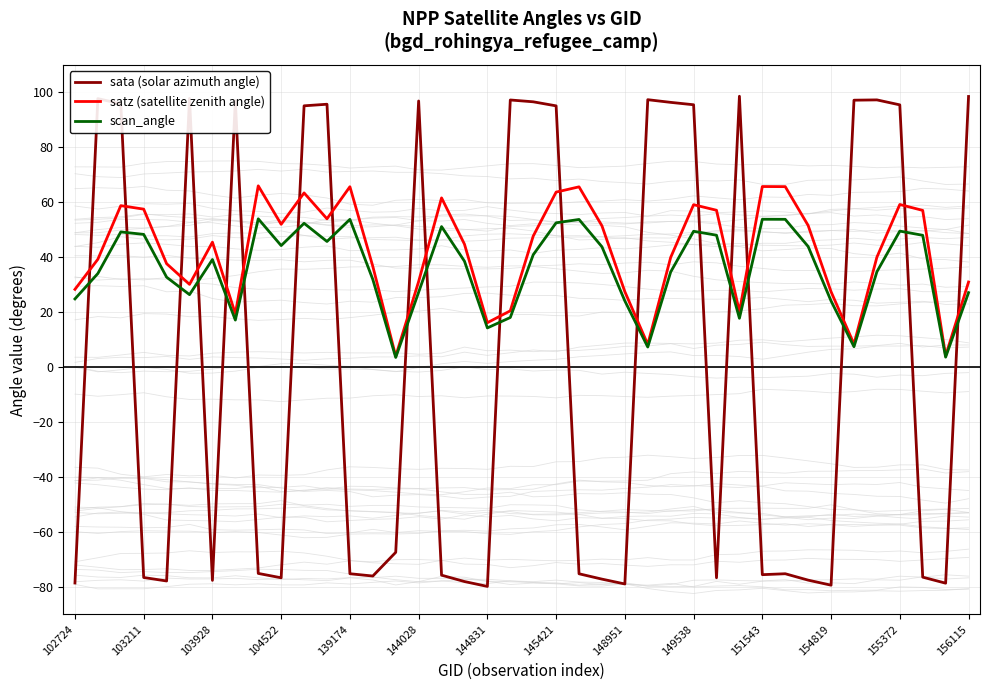

What is the approximate value of scan_angle at 144028?

27.3